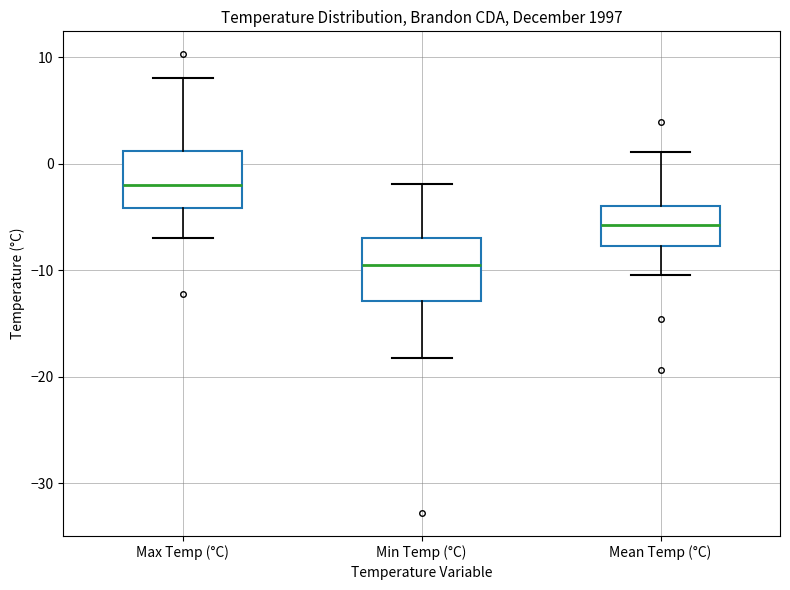

Reading left to right, transcribe this box plot: for each box, give where its median line is, the range the box spans, and where its two whiskers end, as read against the y-axis. The values are not printed on the chart, so give them approximately, as read against the axis.

Max Temp (°C): median -2, box -4 to 1, whiskers -7 to 8
Min Temp (°C): median -9, box -13 to -7, whiskers -18 to -2
Mean Temp (°C): median -6, box -8 to -4, whiskers -10 to 1